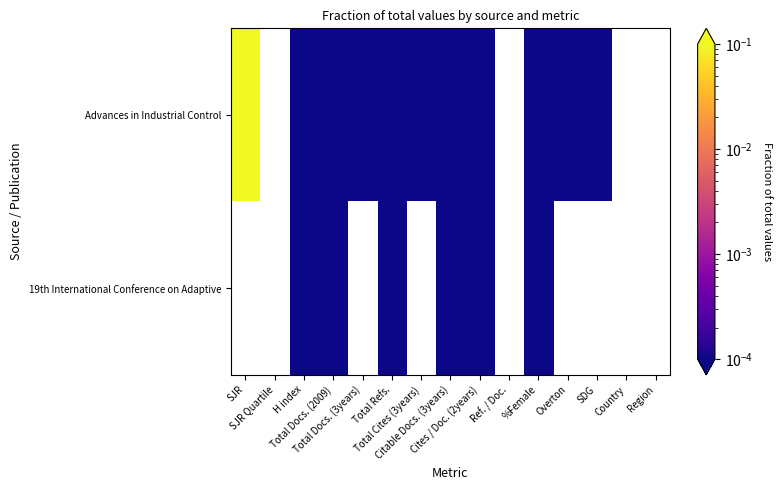

Which has a higher value, Total Docs. (2009) or H index?

H index